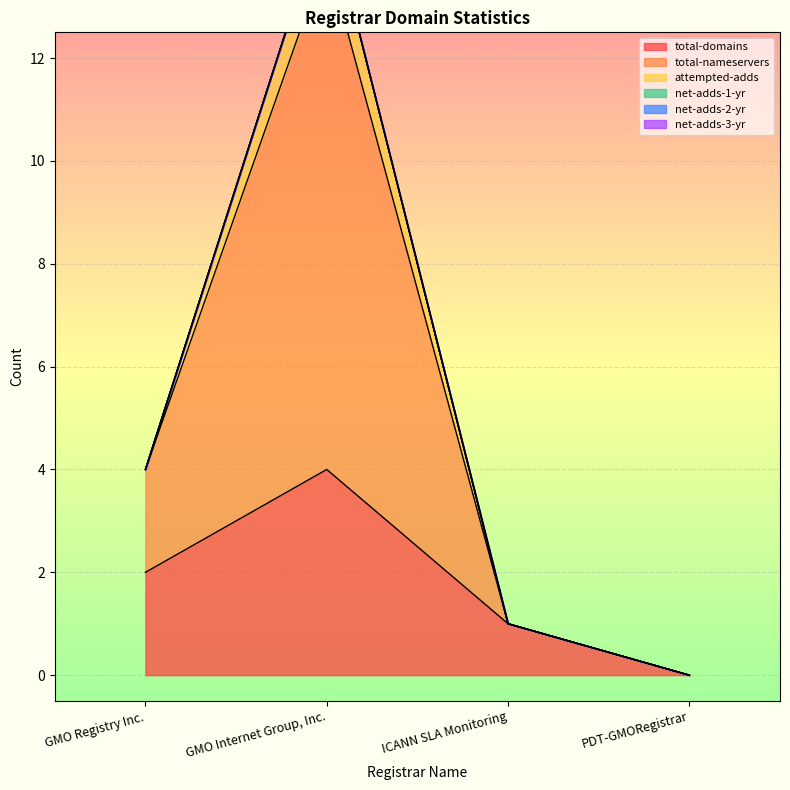

Which series has the largest total across all categories?

total-nameservers